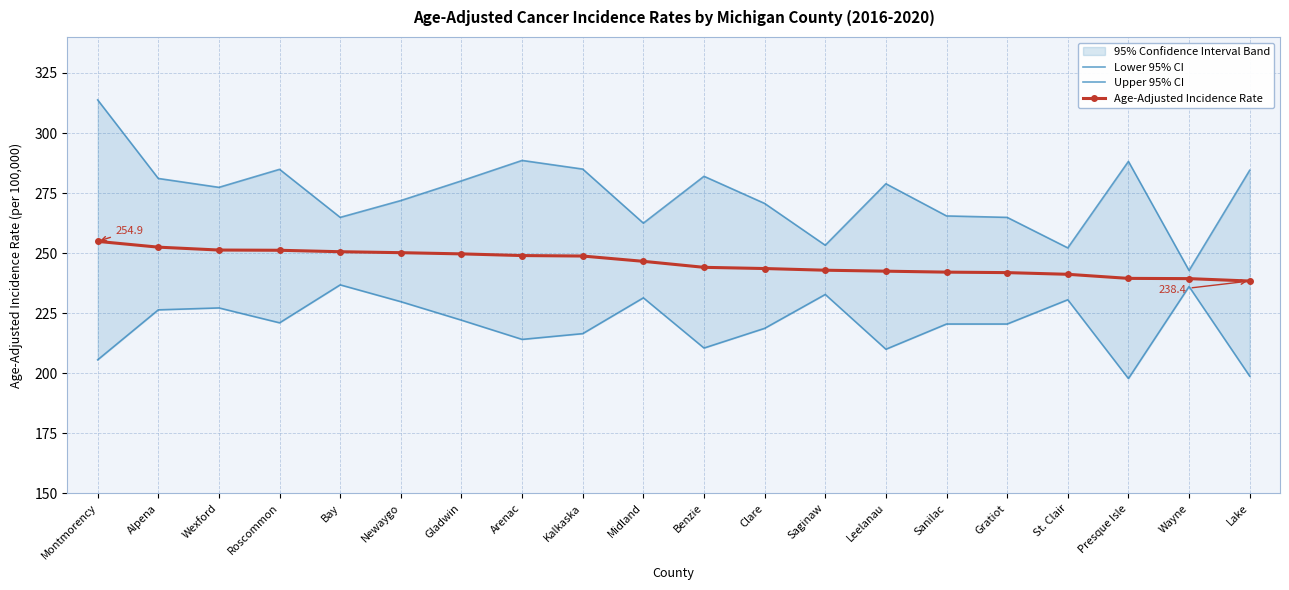

At St. Clair, list the series in order from smallest to largest.

Lower 95% CI, Age-Adjusted Incidence Rate, Upper 95% CI